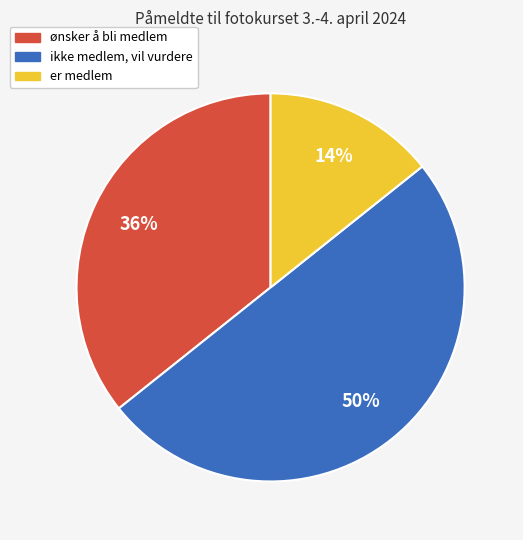

Is the sum of er medlem and ikke medlem, vil vurdere greater than half?

Yes